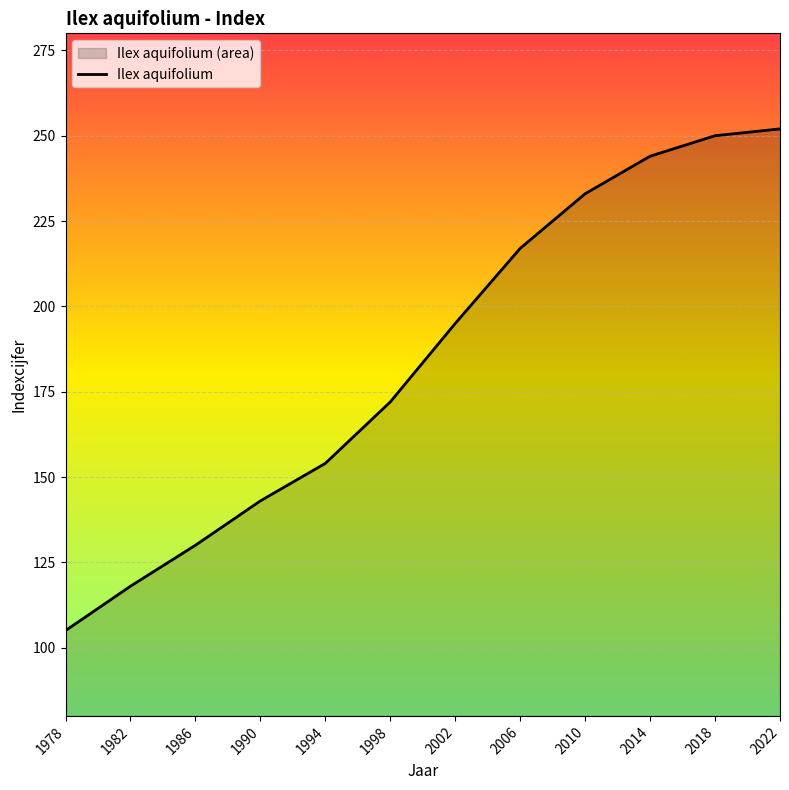

How many lines are shown in the chart?

1